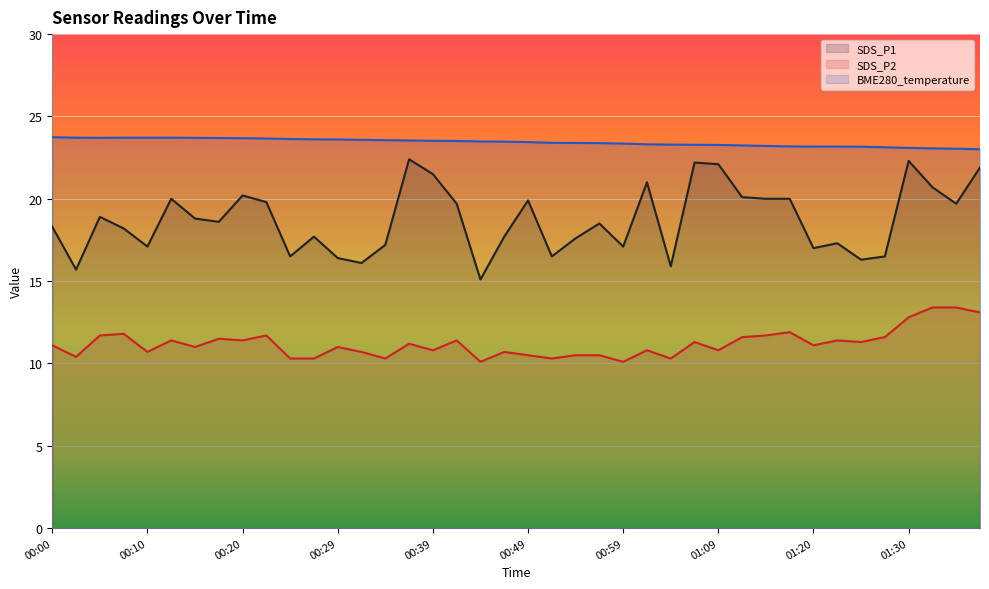

What is the smallest value displayed?

10.1